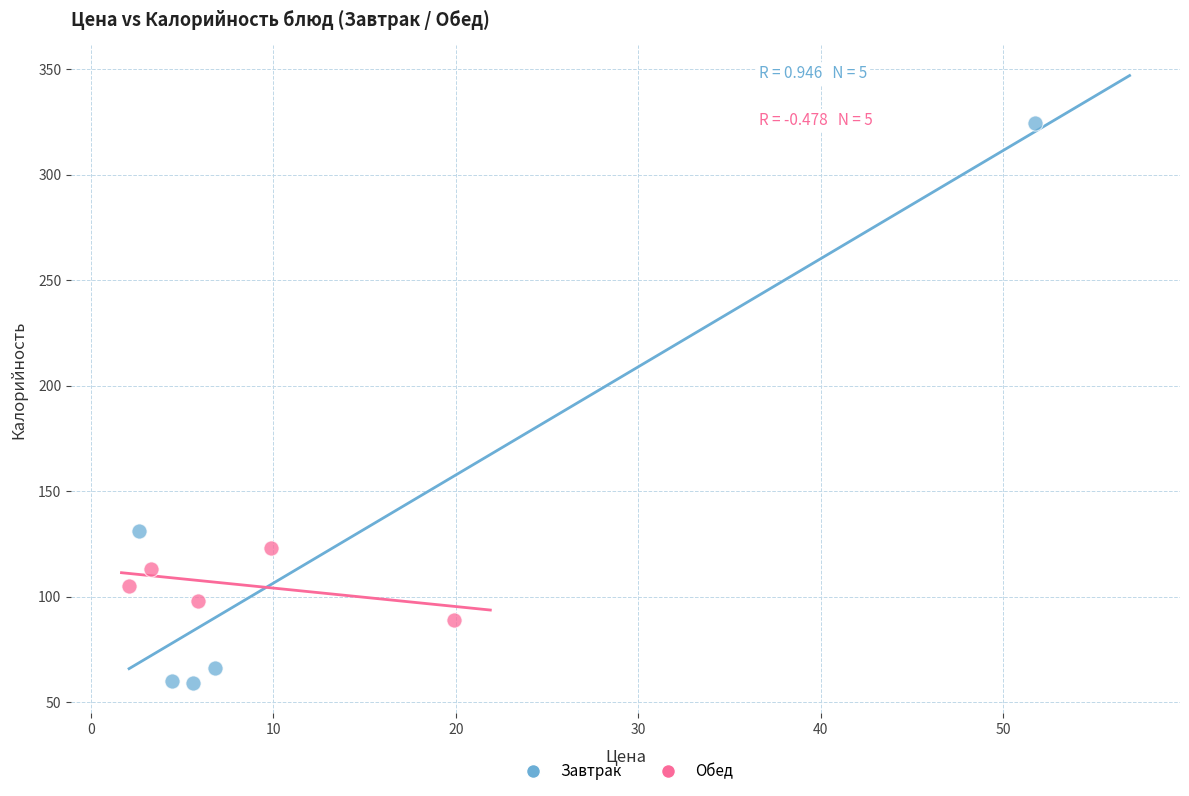

What are all the series names shown in the legend?

Завтрак, Обед